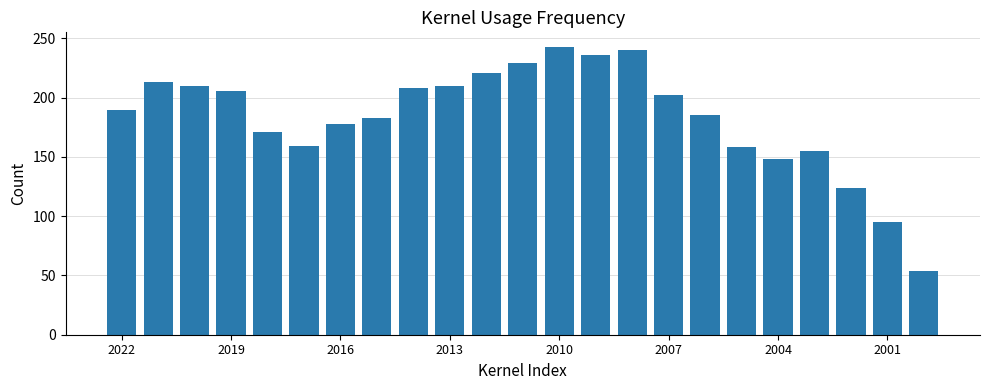

What is the smallest value displayed?

54